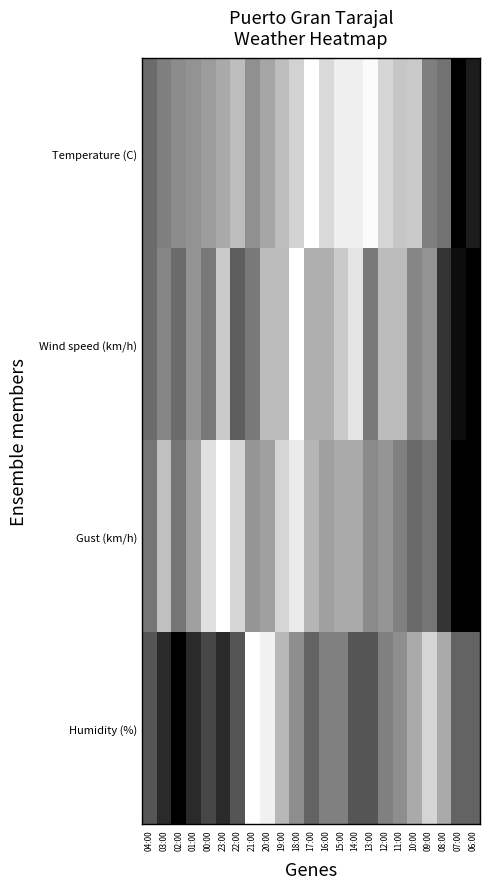

Reading left to right, list all the values displayed in this chart.

Temperature (C): 04:00=0.4	03:00=0.5	02:00=0.5	01:00=0.6	00:00=0.6	23:00=0.7	22:00=0.7	21:00=0.6	20:00=0.6	19:00=0.7	18:00=0.8	17:00=1.0	16:00=0.9	15:00=0.9	14:00=0.9	13:00=1.0	12:00=0.8	11:00=0.8	10:00=0.8	09:00=0.5	08:00=0.5	07:00=0.0	06:00=0.1
Wind speed (km/h): 04:00=0.4	03:00=0.5	02:00=0.4	01:00=0.6	00:00=0.5	23:00=0.8	22:00=0.4	21:00=0.5	20:00=0.7	19:00=0.7	18:00=1.0	17:00=0.7	16:00=0.7	15:00=0.8	14:00=0.9	13:00=0.5	12:00=0.7	11:00=0.7	10:00=0.5	09:00=0.6	08:00=0.2	07:00=0.1	06:00=0.0
Gust (km/h): 04:00=0.5	03:00=0.8	02:00=0.5	01:00=0.6	00:00=0.9	23:00=1.0	22:00=0.8	21:00=0.6	20:00=0.6	19:00=0.8	18:00=0.9	17:00=0.7	16:00=0.6	15:00=0.7	14:00=0.7	13:00=0.5	12:00=0.6	11:00=0.5	10:00=0.4	09:00=0.5	08:00=0.2	07:00=0.0	06:00=0.0
Humidity (%): 04:00=0.3	03:00=0.2	02:00=0.0	01:00=0.2	00:00=0.3	23:00=0.2	22:00=0.3	21:00=1.0	20:00=0.9	19:00=0.7	18:00=0.6	17:00=0.4	16:00=0.5	15:00=0.5	14:00=0.3	13:00=0.3	12:00=0.5	11:00=0.6	10:00=0.7	09:00=0.8	08:00=0.7	07:00=0.4	06:00=0.4